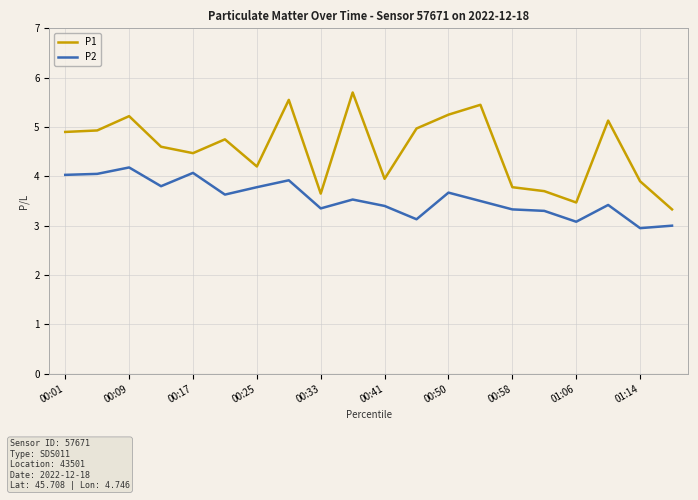

List the series in order of their overall mean, highest first.

P1, P2